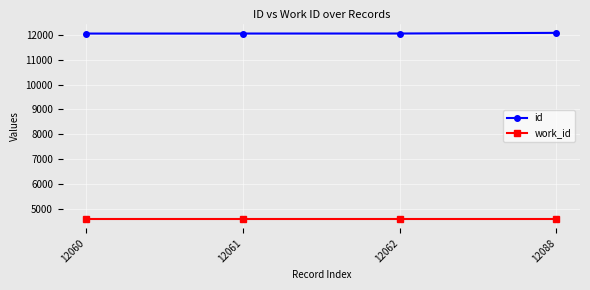

What is the total value across all series at 12062?

16645